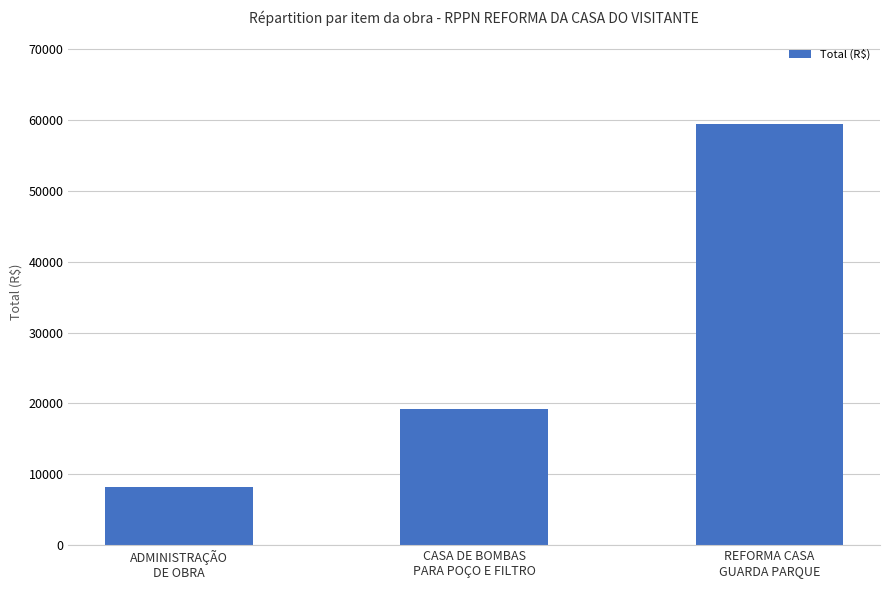

How many values are below 19160?

1